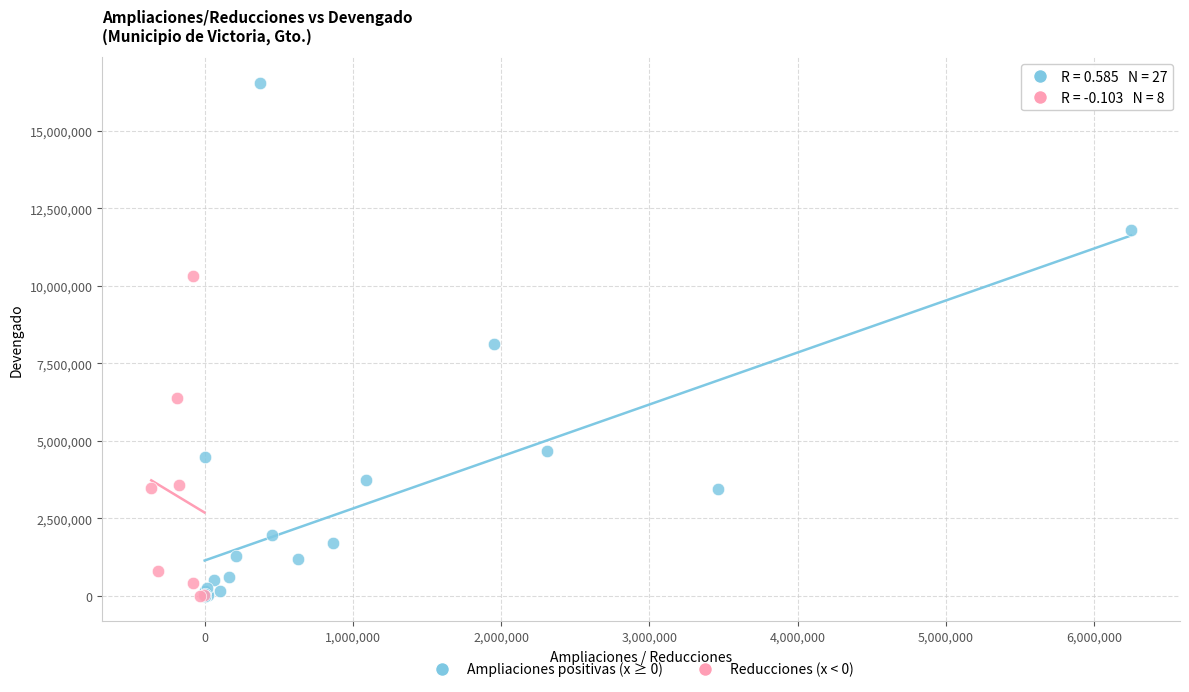

Which series has the largest Y range (max minus min)?

Ampliaciones positivas (x ≥ 0)